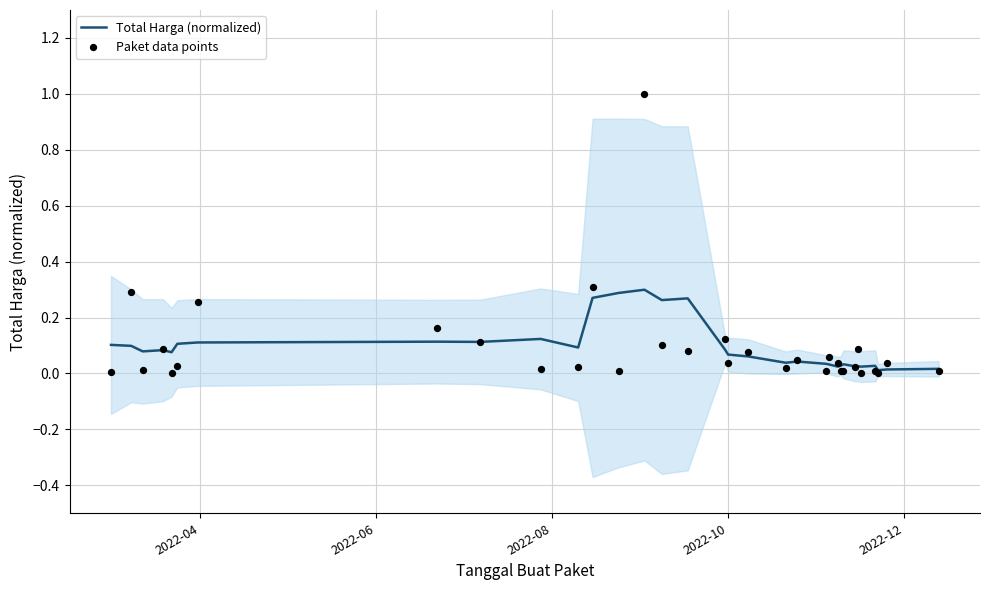

Which series reaches the maximum Y coordinate?

Paket data points